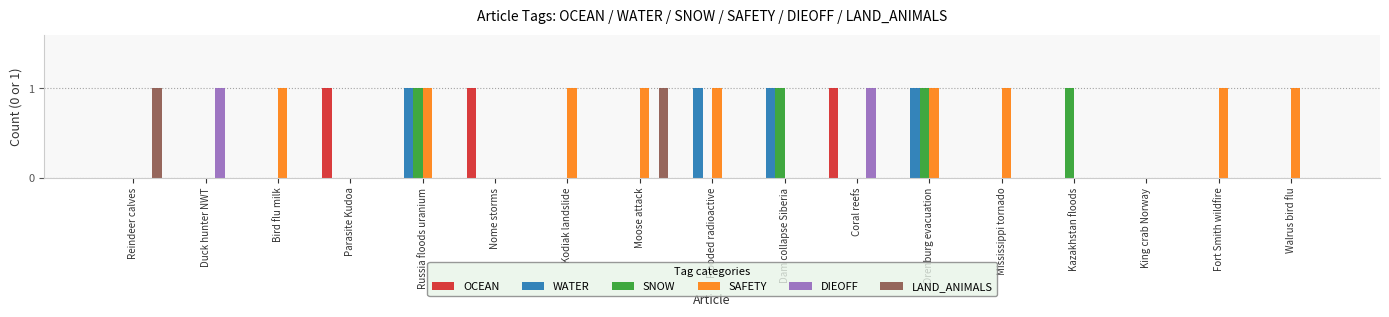

How many groups of bars are there?

17